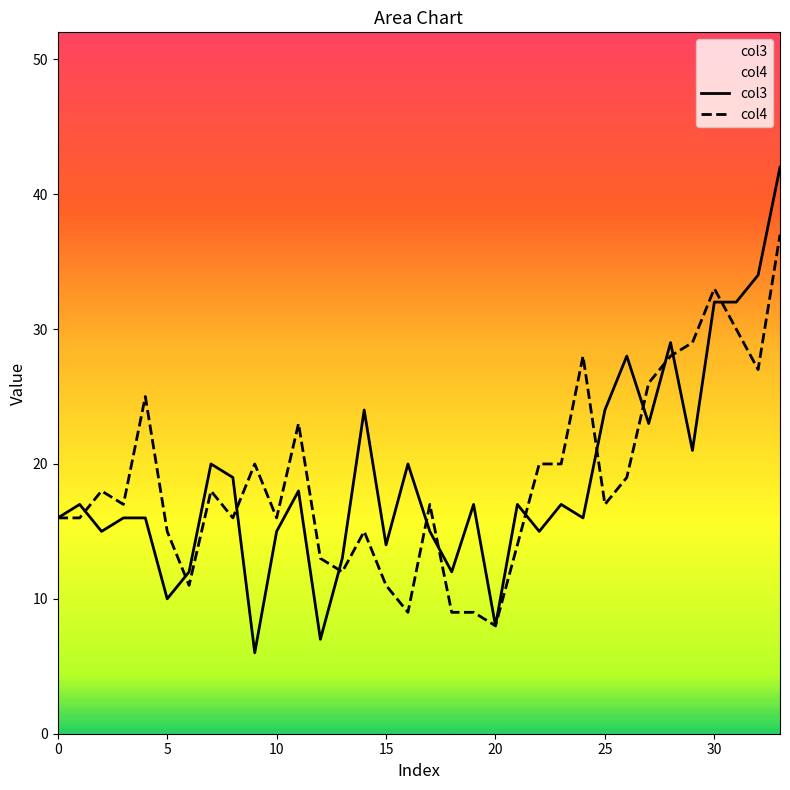

Is it true that col4 equals 24 at 25?

False